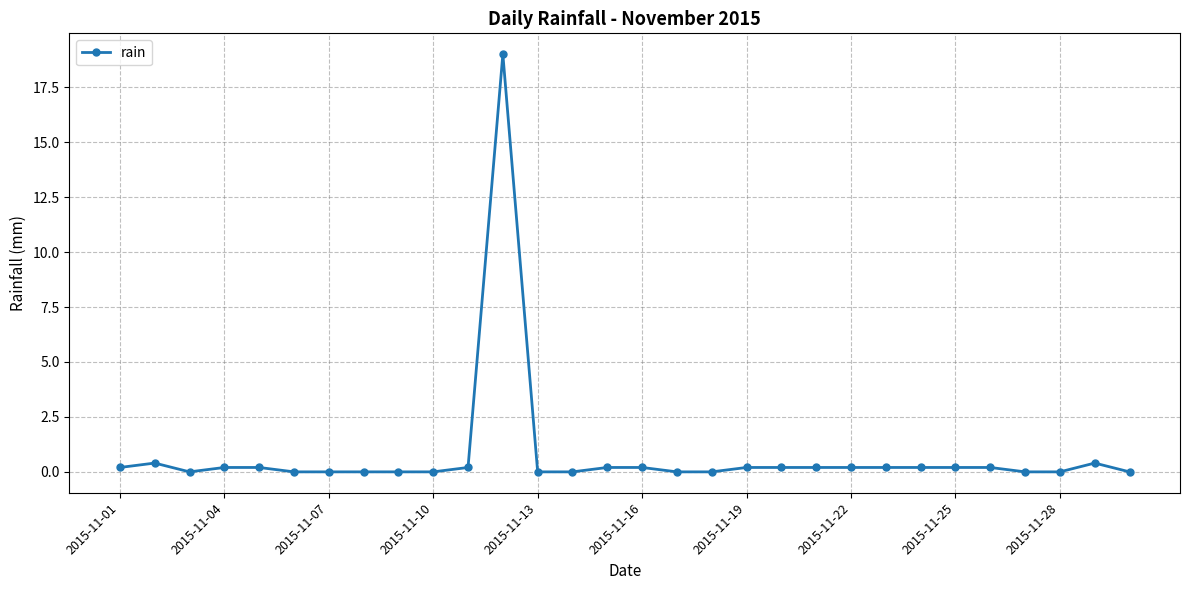

True or false: there are more than 1 points higher than both neighbors.

True